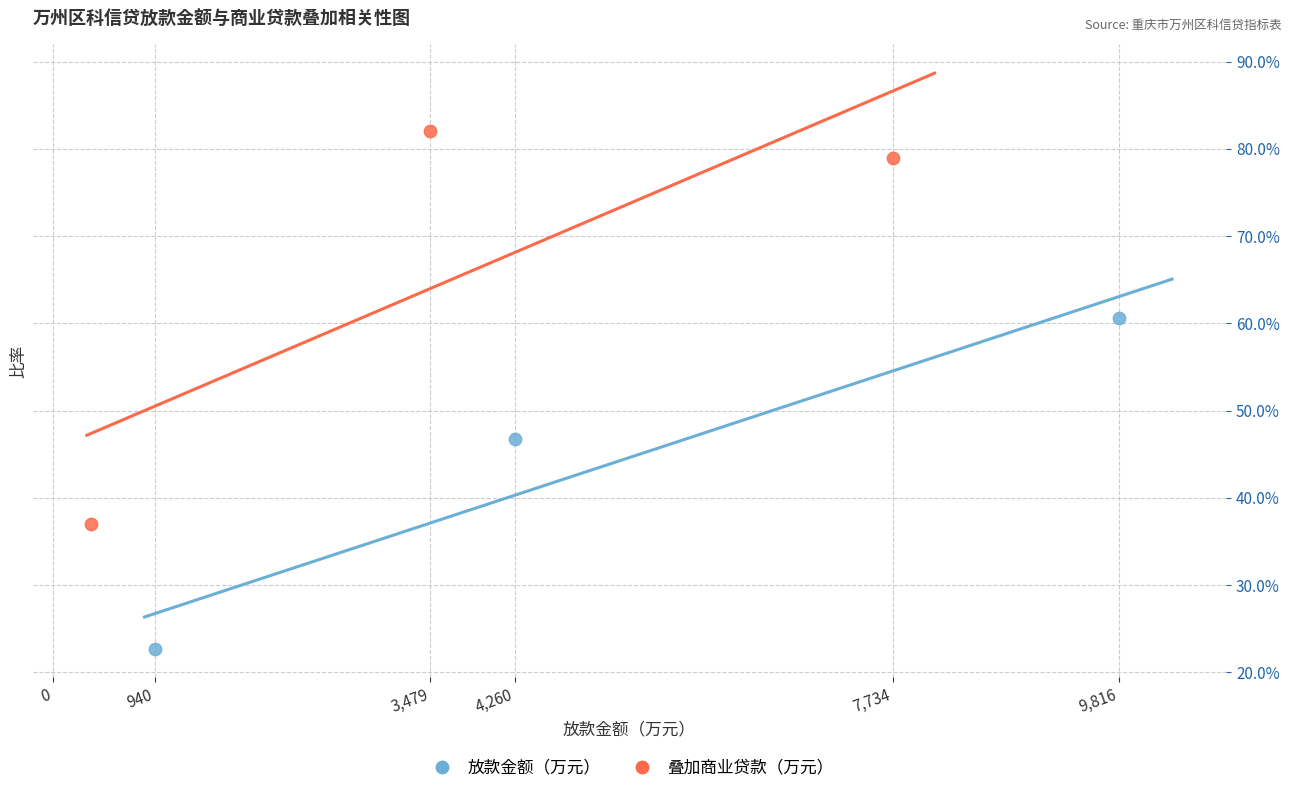

What are all the series names shown in the legend?

放款金额（万元）, 叠加商业贷款（万元）